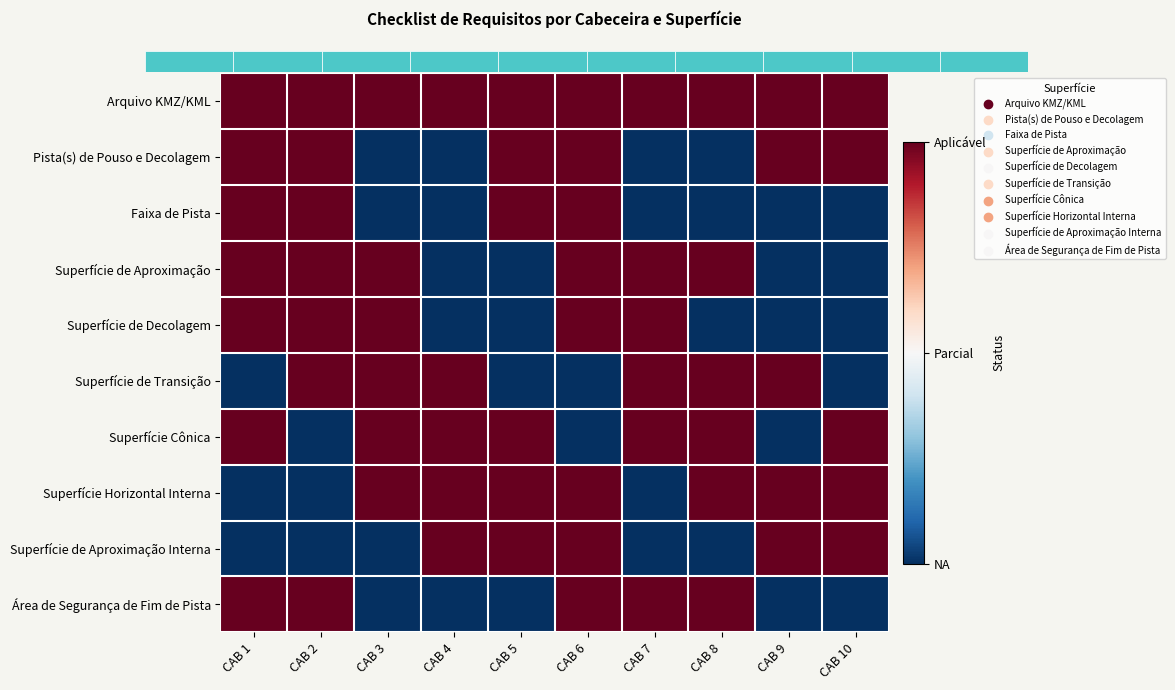

At which category is the sum across all series the highest?

CAB 6